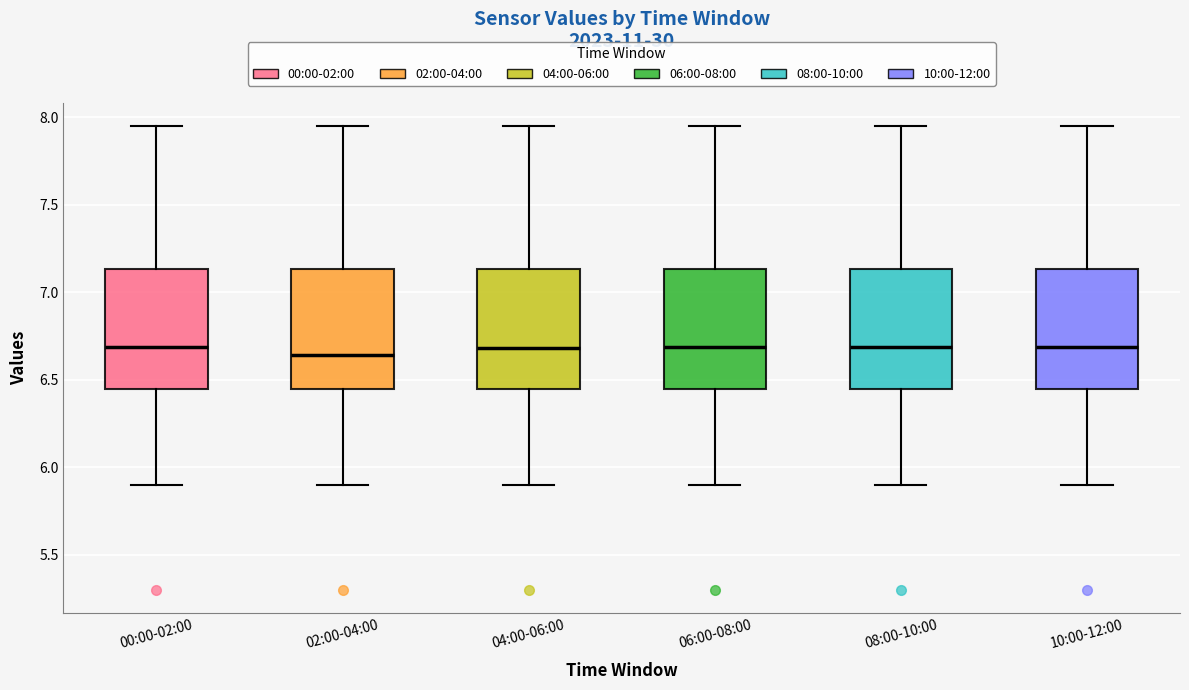

Reading left to right, transcribe this box plot: for each box, give where its median line is, the range the box spans, and where its two whiskers end, as read against the y-axis. The values are not printed on the chart, so give them approximately, as read against the axis.

00:00-02:00: median 6.70, box 6.45 to 7.15, whiskers 5.90 to 7.95
02:00-04:00: median 6.65, box 6.45 to 7.15, whiskers 5.90 to 7.95
04:00-06:00: median 6.70, box 6.45 to 7.15, whiskers 5.90 to 7.95
06:00-08:00: median 6.70, box 6.45 to 7.15, whiskers 5.90 to 7.95
08:00-10:00: median 6.70, box 6.45 to 7.15, whiskers 5.90 to 7.95
10:00-12:00: median 6.70, box 6.45 to 7.15, whiskers 5.90 to 7.95